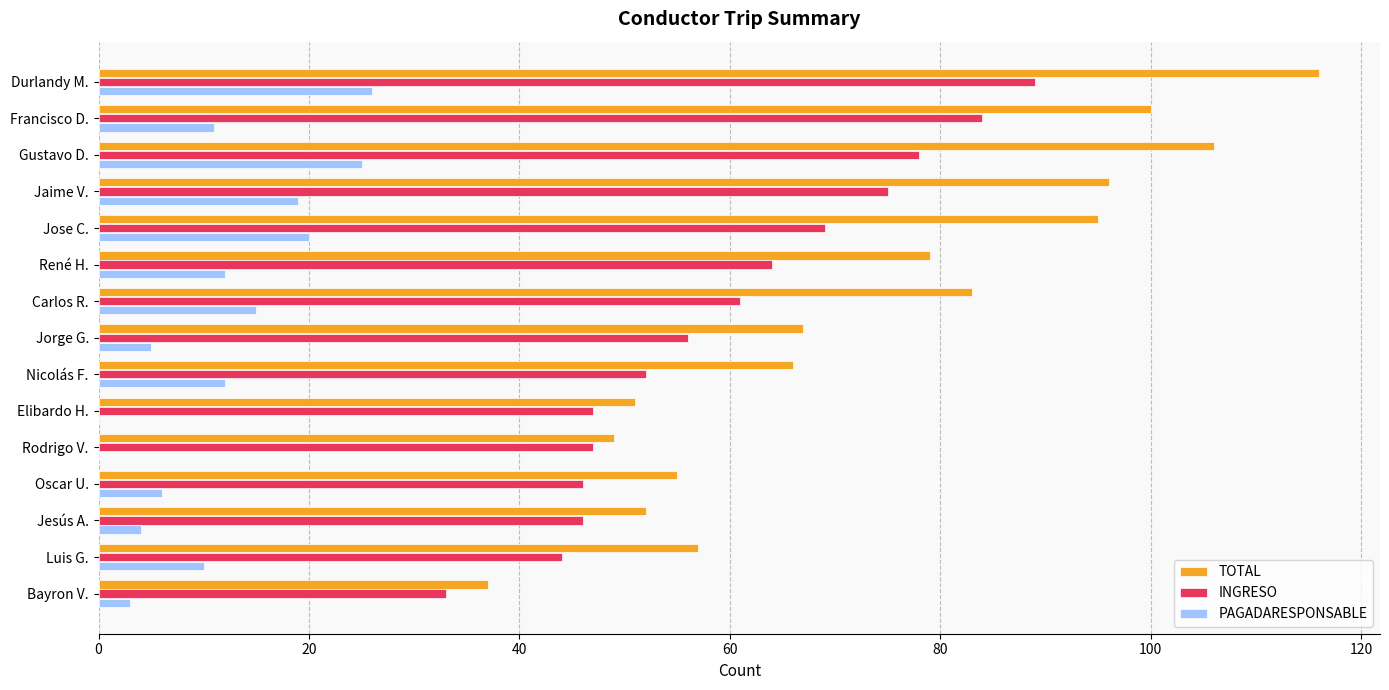

What is the total value across all series at Jose C.?

184